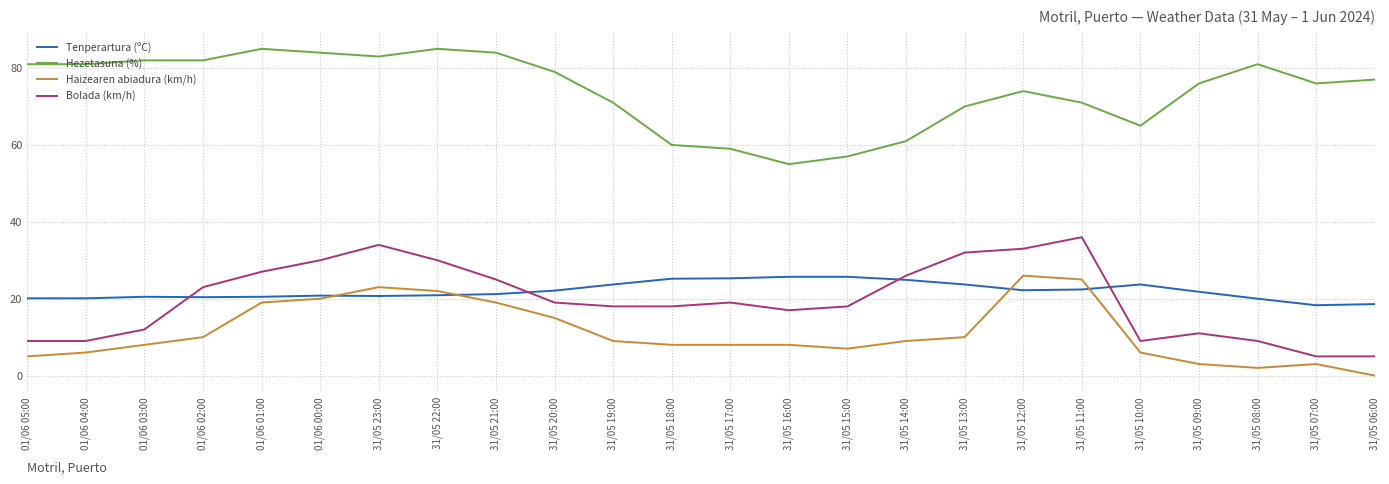

Which series changed the most between 31/05 23:00 and 31/05 14:00?

Hezetasuna (%)